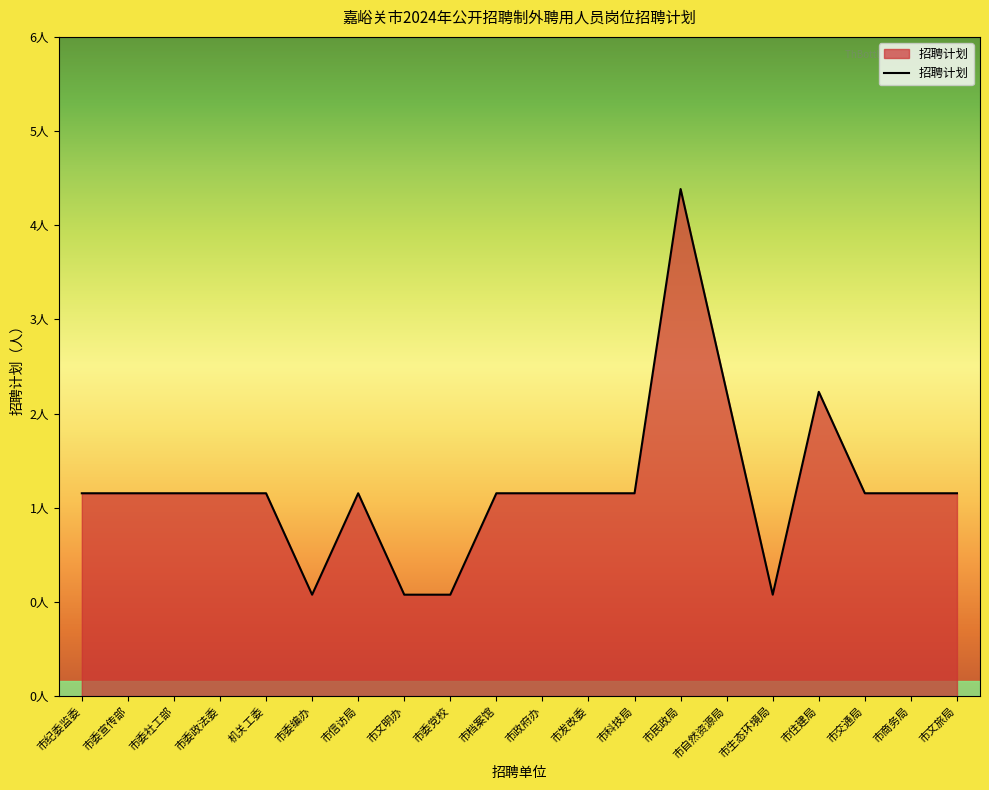

At which category does the data reach its first local valley?

市委编办